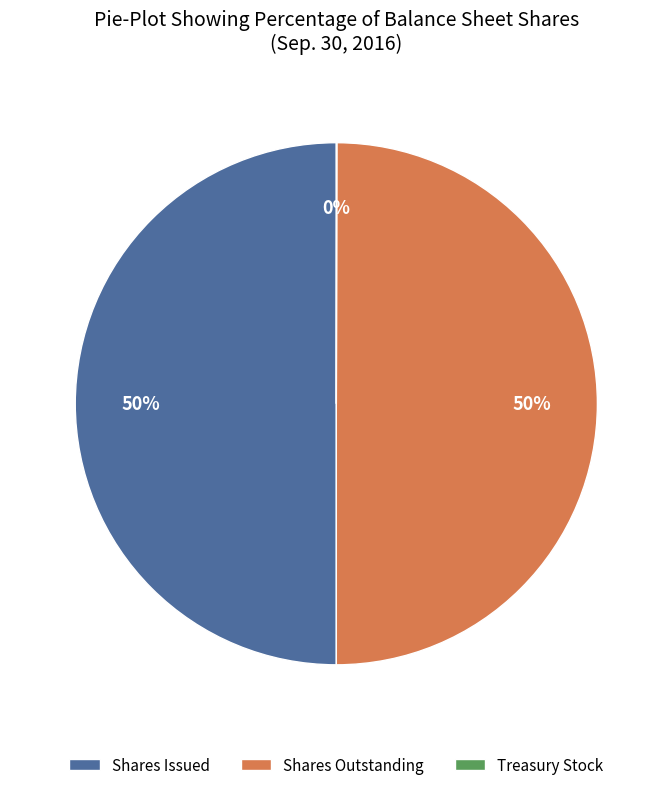

True or false: Shares Outstanding accounts for 50% of the total.

True